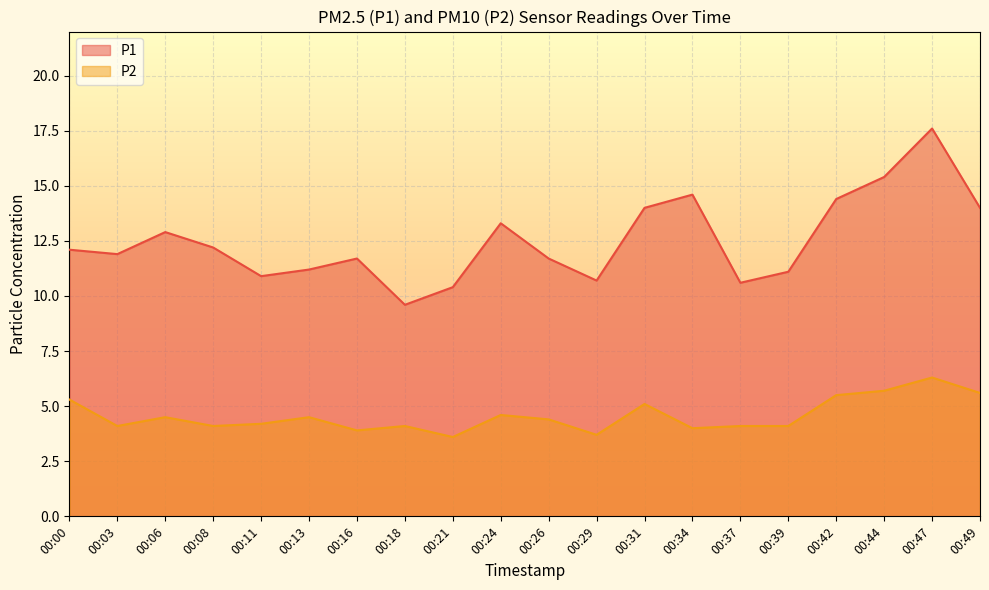

What is the value of the P2 point at the 10th from the left?

4.6